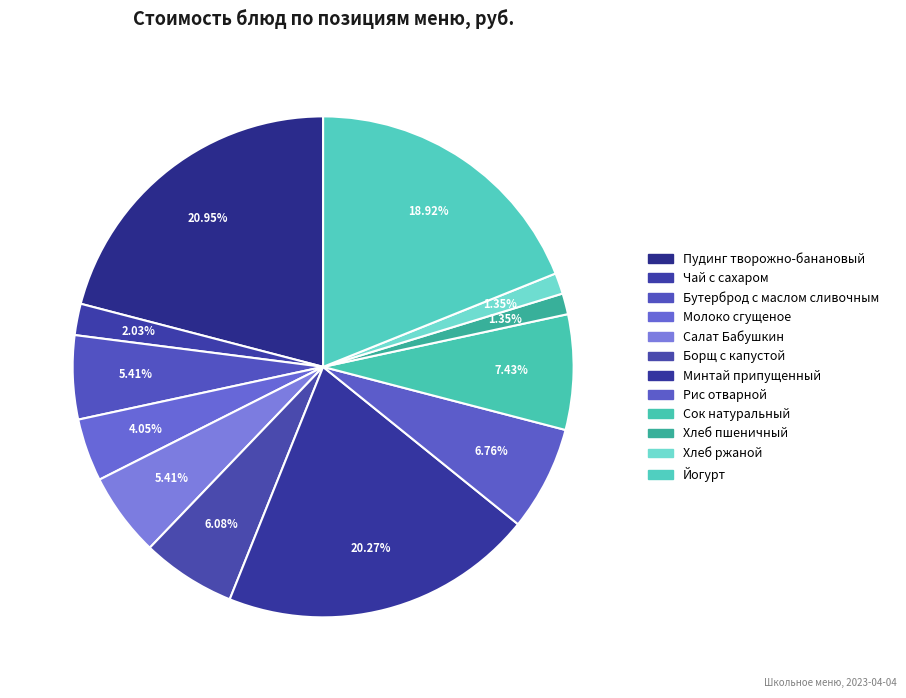

To the nearest percent, what is the average slice percentage?

8%